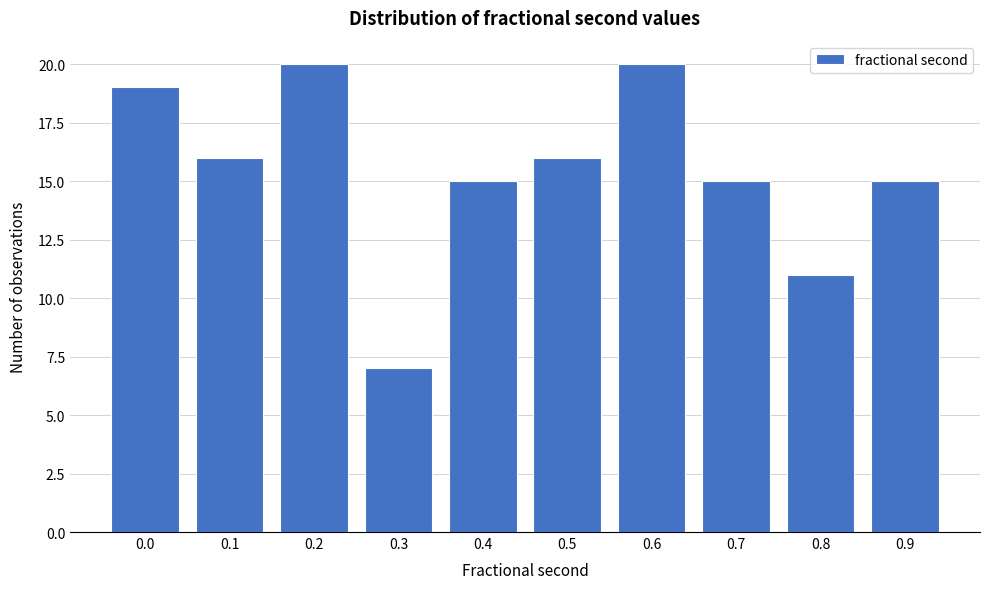

Reading right to left, list all the values displayed in this chart.

15	11	15	20	16	15	7	20	16	19